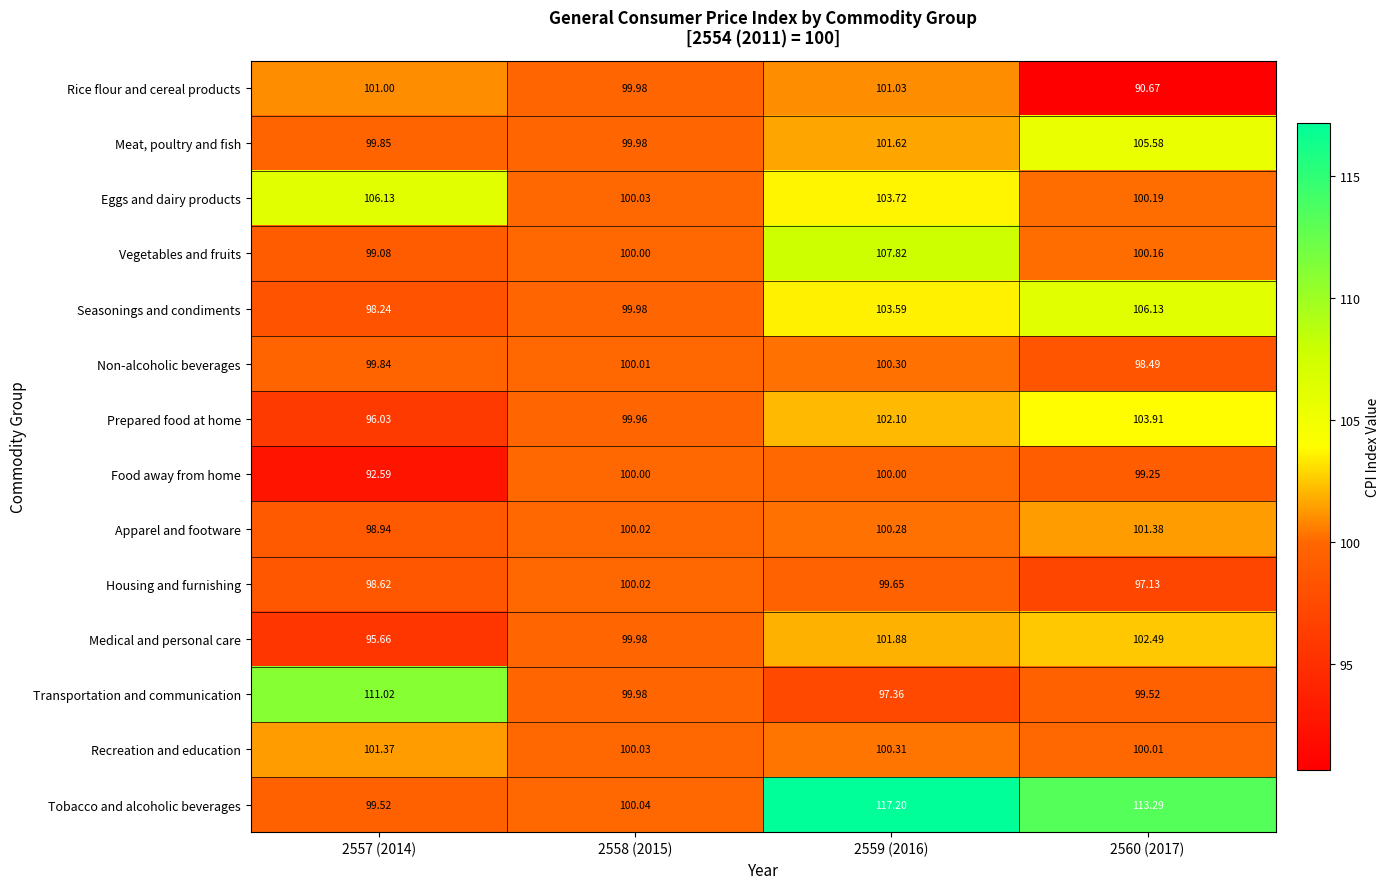

Which series has the largest total across all categories?

Tobacco and alcoholic beverages